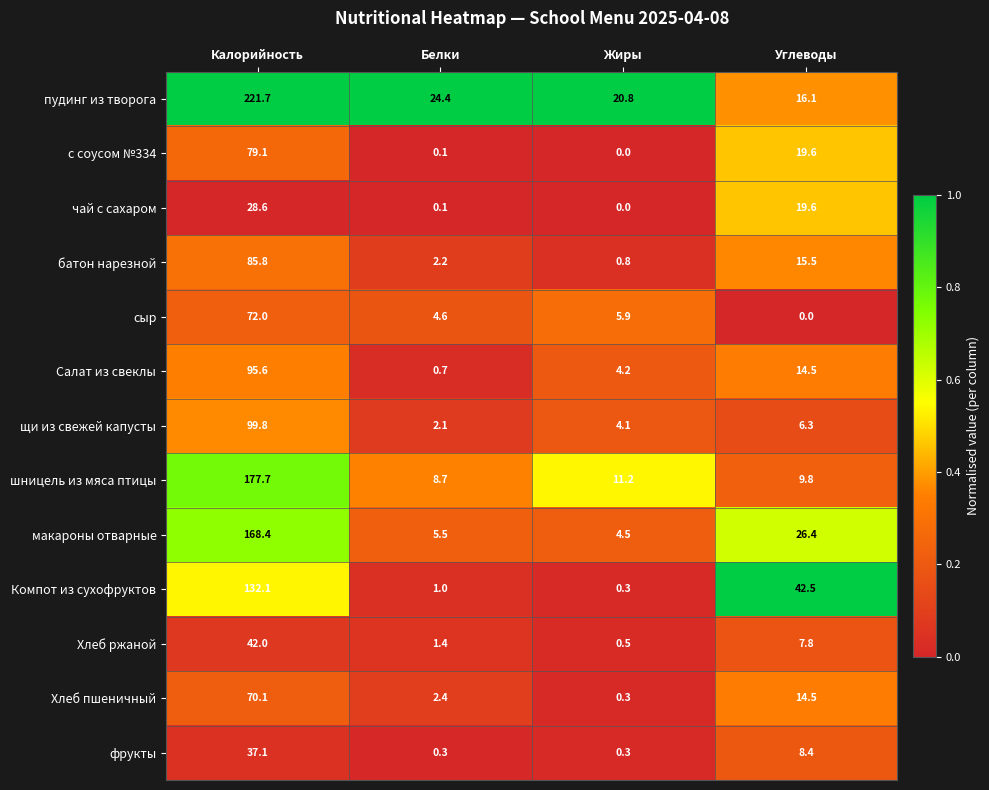

The value of Хлеб пшеничный at Углеводы is 8.1. True or false?

False